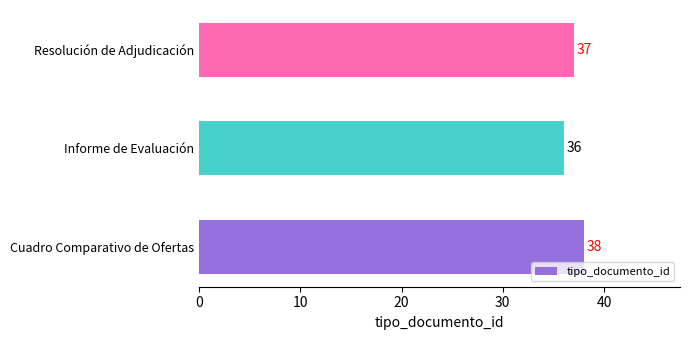

Reading top to bottom, list all the values displayed in this chart.

37	36	38